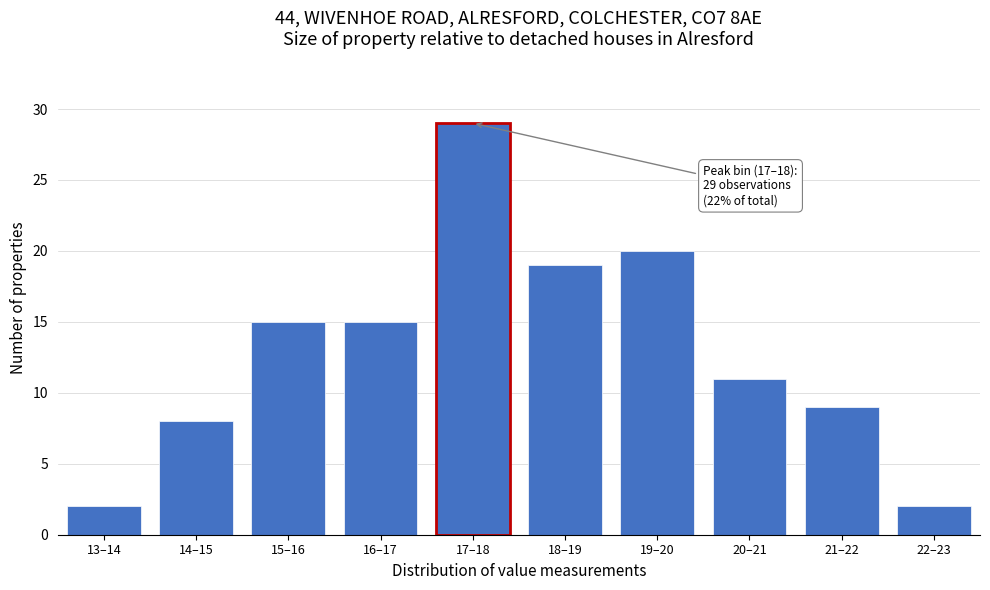

Reading left to right, transcribe all the data shown in this chart.

13–14=2	14–15=8	15–16=15	16–17=15	17–18=29	18–19=19	19–20=20	20–21=11	21–22=9	22–23=2